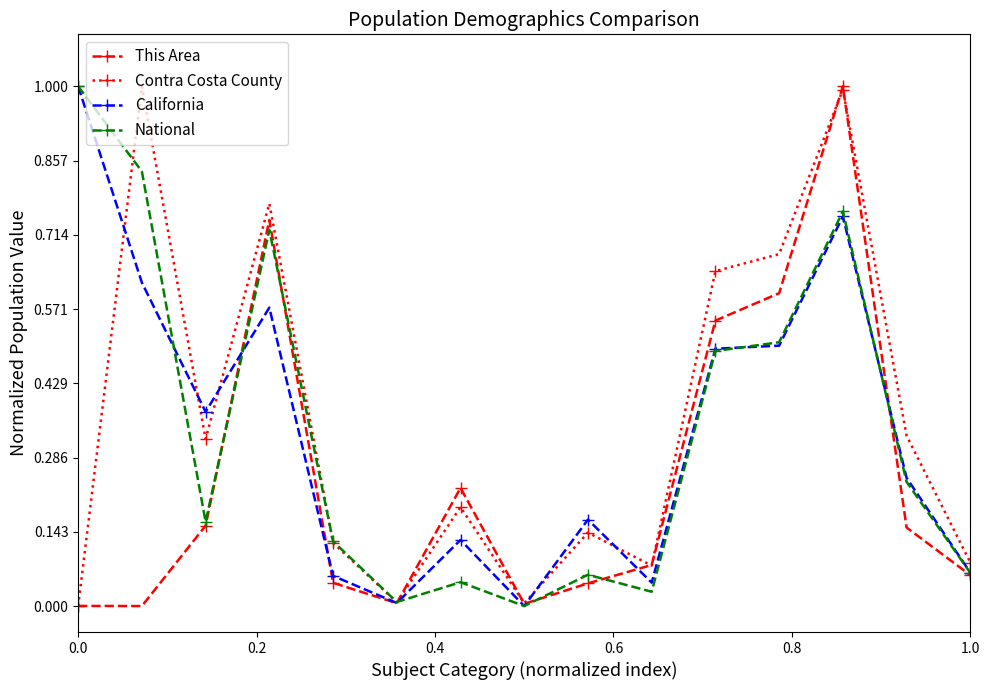

In Contra Costa County, how many points are lower than both neighbors (excluding endpoints)?

4